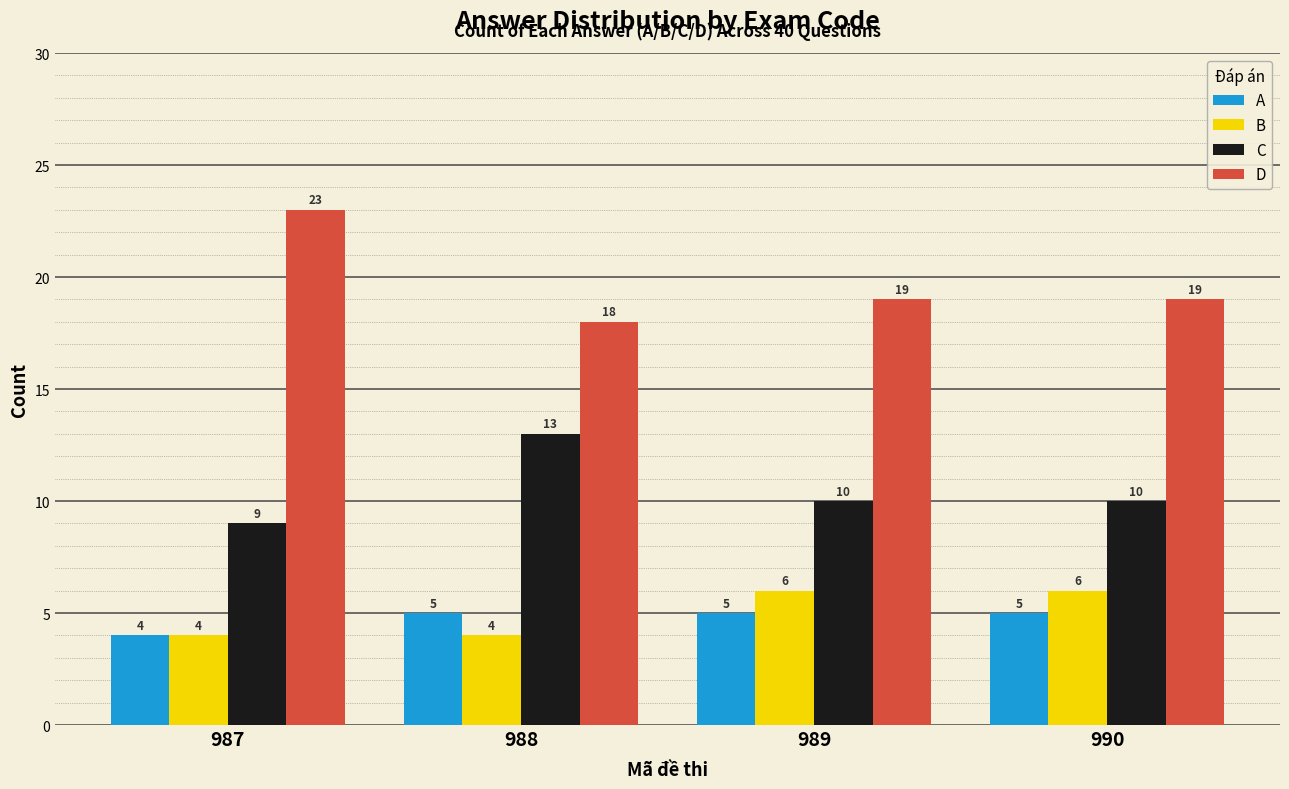

What are all the series names shown in the legend?

A, B, C, D